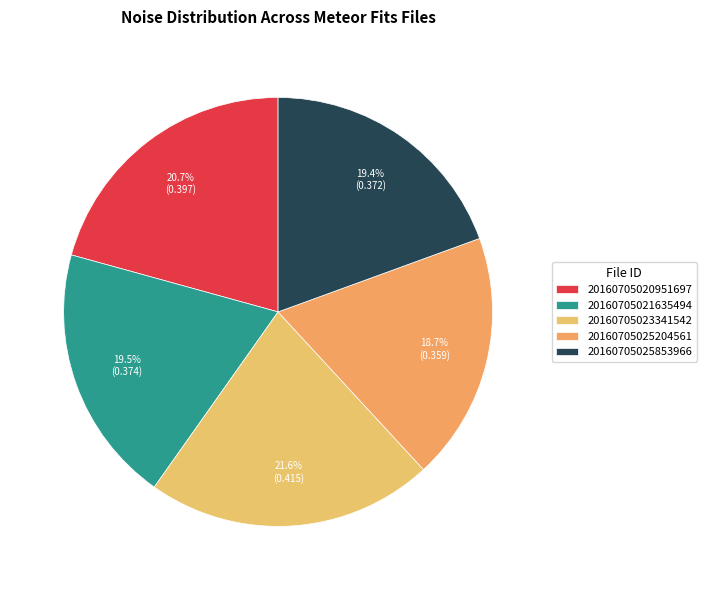

What is the smallest slice in the pie chart?

20160705025204561